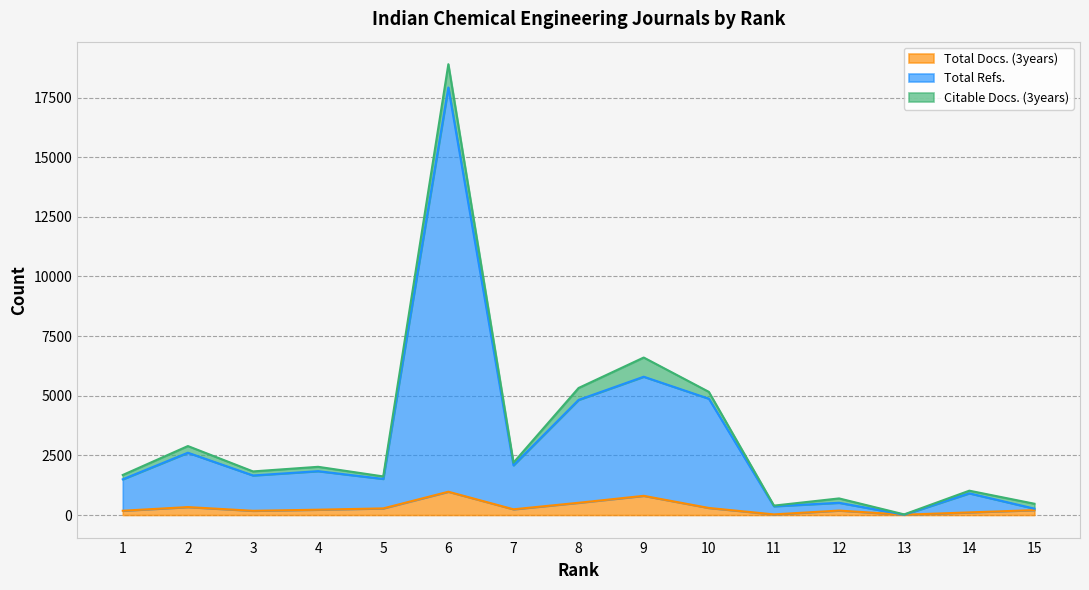

Is it true that Total Docs. (3years) equals 111 at 14?

True